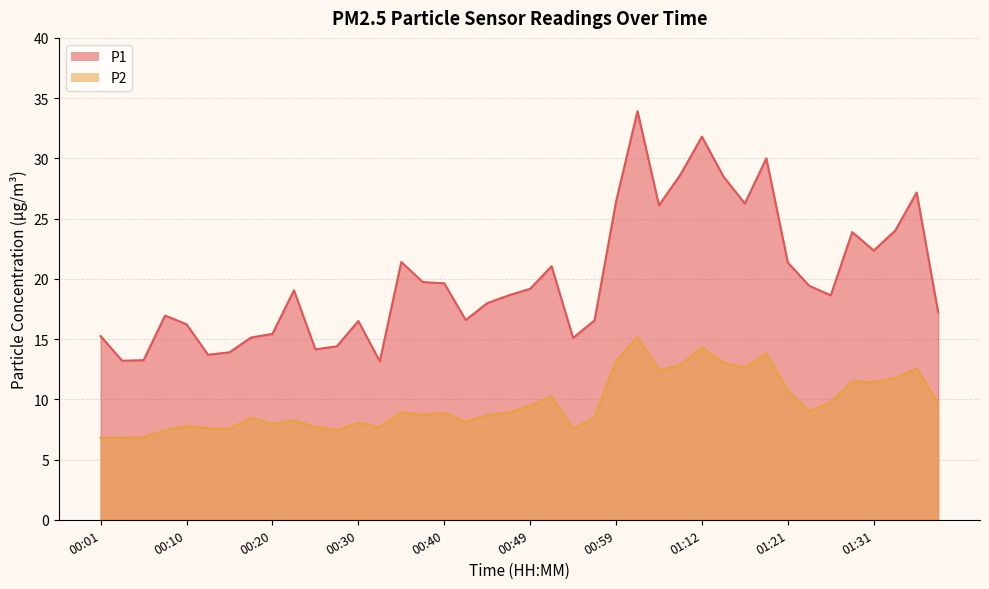

True or false: P2 and P1 cross at least once.

False